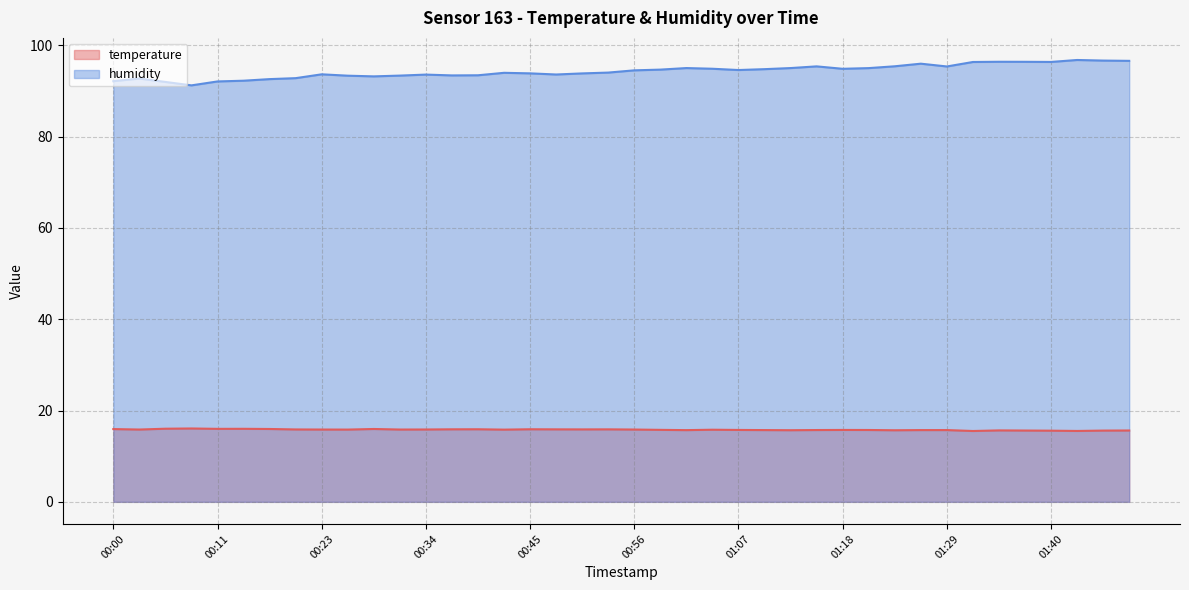

How many series are shown in this chart?

2